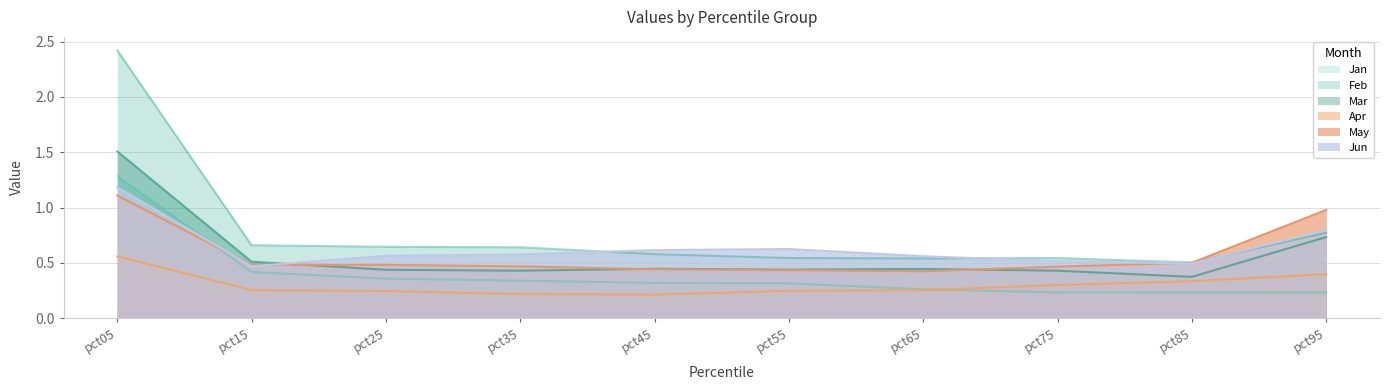

How many intersections are there between May and Jan?

1